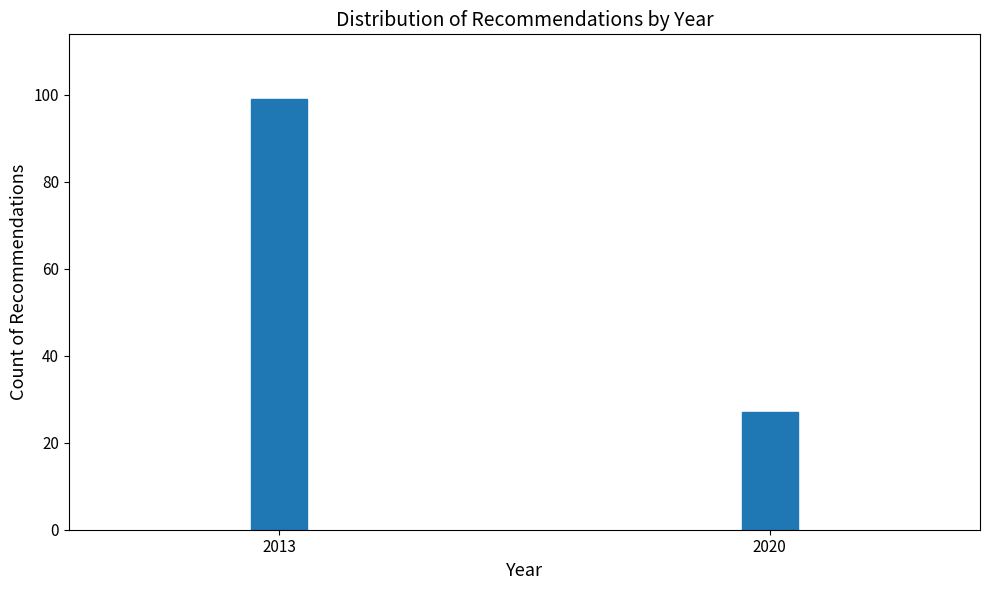

Reading left to right, extract all data points from this chart.

2013=99	2020=27